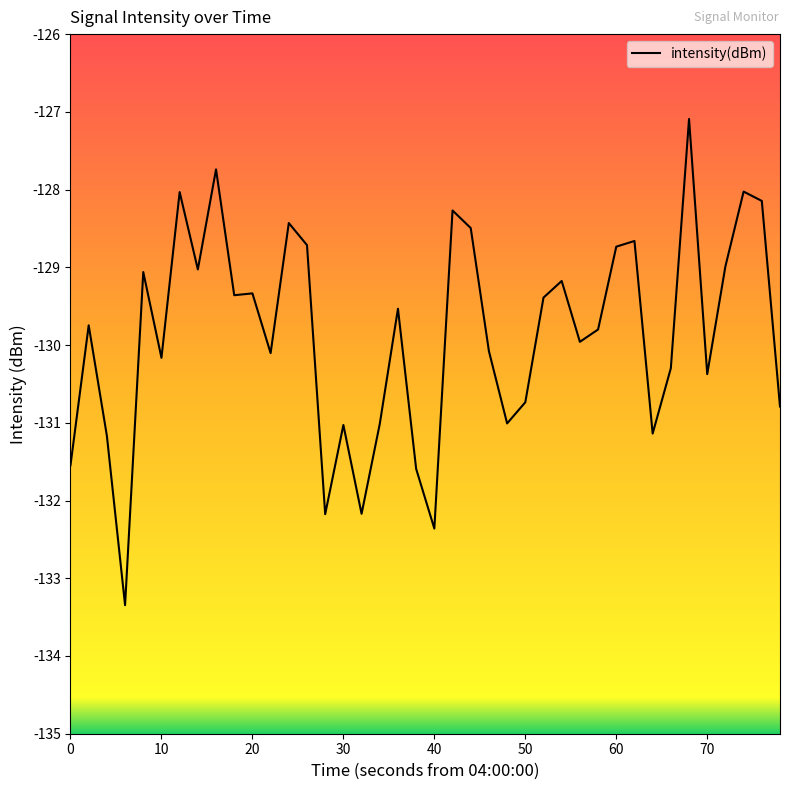

What is the minimum value shown in the chart?

-133.3